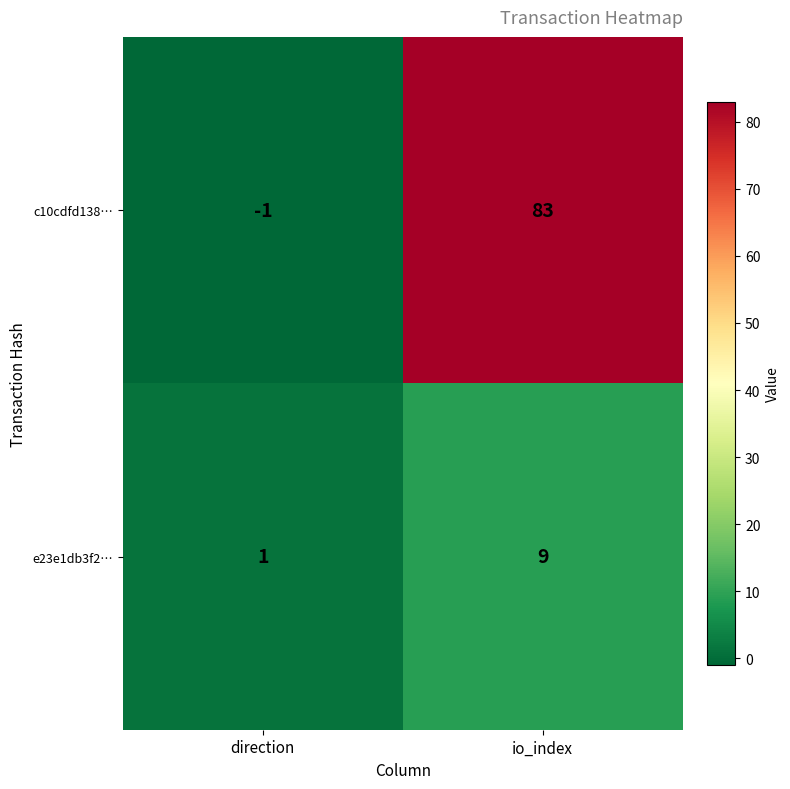

Count the number of data series in this chart.

2